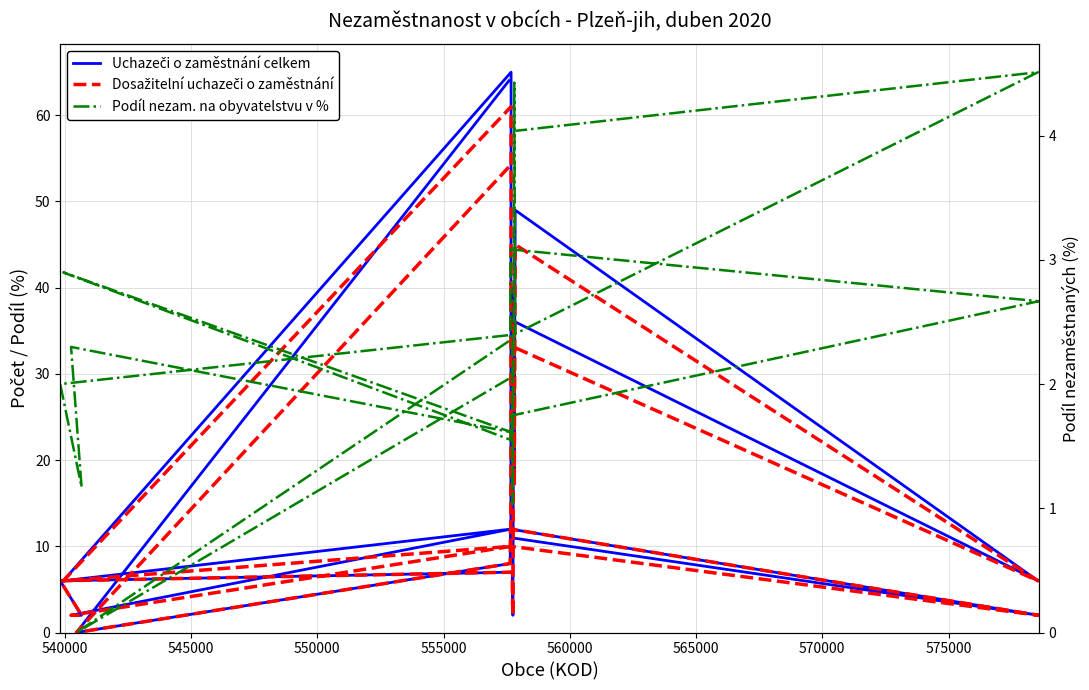

Reading left to right, transcribe all the data shown in this chart.

Uchazeči o zaměstnání celkem: 64.0	0.0	8.0	12.0	2.0	11.0	65.0	6.0	12.0	2.0	2.0	6.0	7.0	5.0	2.0	40.0	18.0	49.0	6.0	36.0
Dosažitelní uchazeči o zaměstnání: 54.0	0.0	8.0	12.0	2.0	10.0	61.0	6.0	10.0	2.0	2.0	6.0	7.0	4.0	2.0	36.0	17.0	45.0	6.0	33.0
Podíl nezam. na obyvatelstvu v %: 2.0	0.0	2.4	3.1	2.7	1.7	1.6	2.9	1.6	2.3	1.2	2.0	2.4	1.0	1.5	2.3	4.4	2.4	4.5	4.0